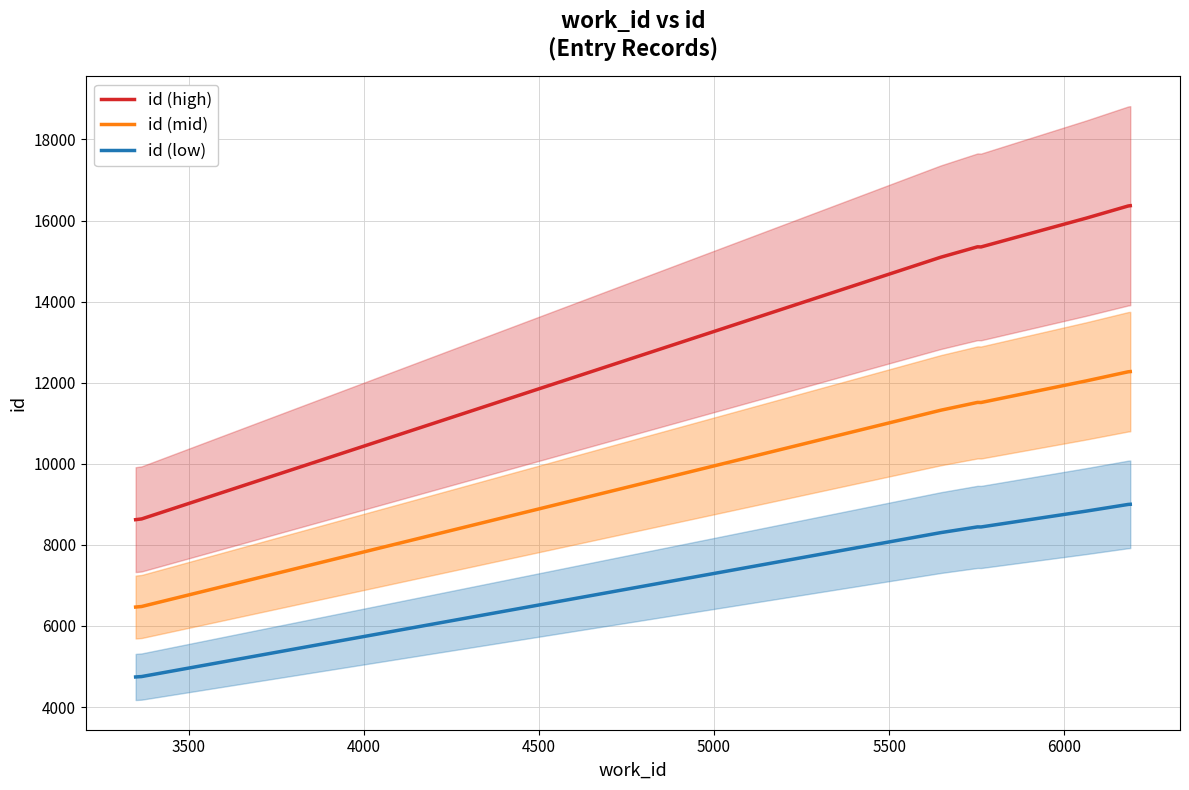

True or false: id (low) and id (high) cross at least once.

False